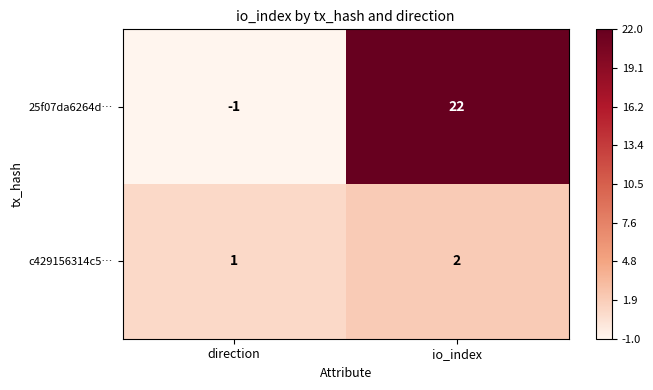

Reading left to right, transcribe all the data shown in this chart.

25f07da6264d…: direction=-1	io_index=22
c429156314c5…: direction=1	io_index=2